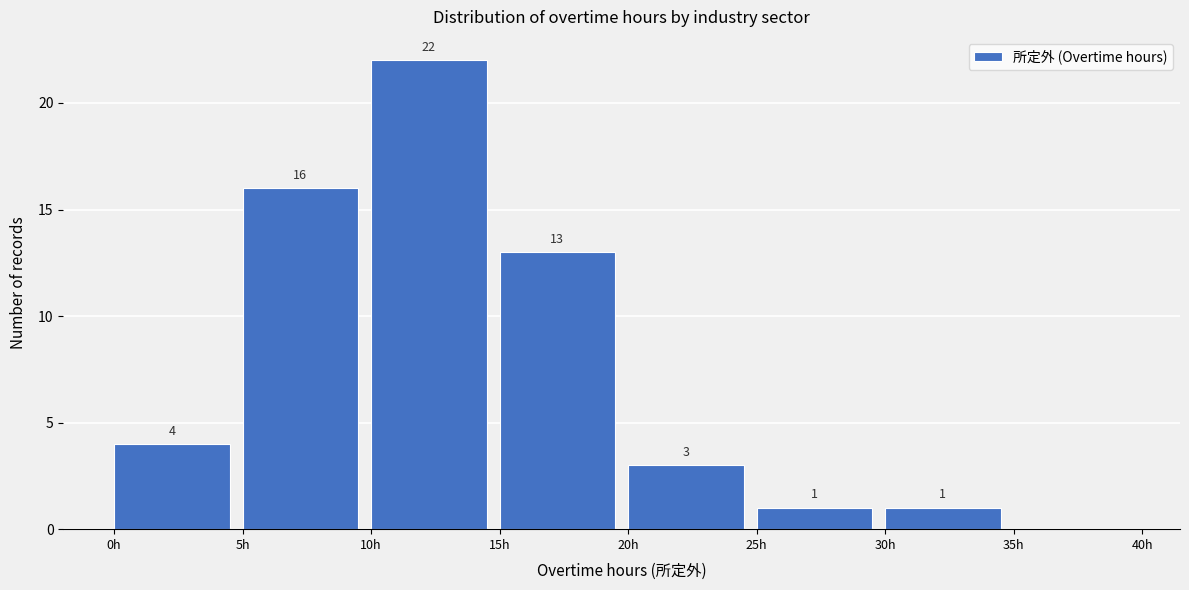

Which range on the x-axis has the tallest bar?

10 to 15